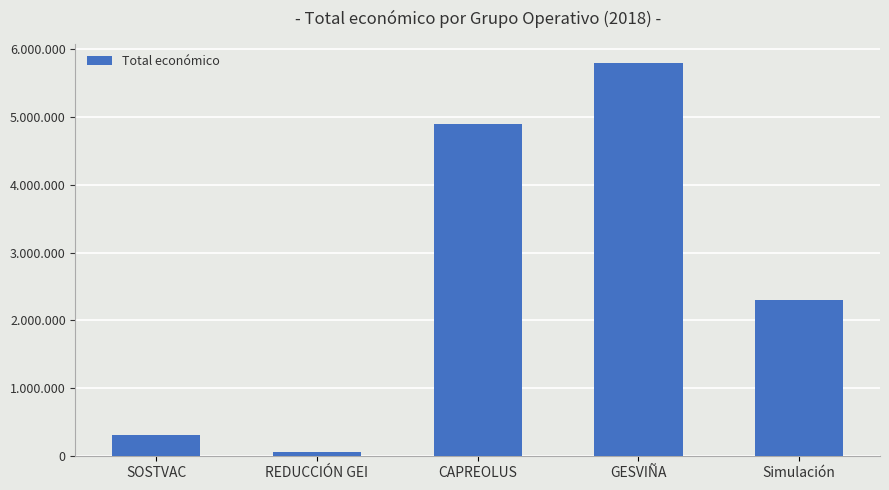

Is it true that the value at CAPREOLUS is 4902645?

True